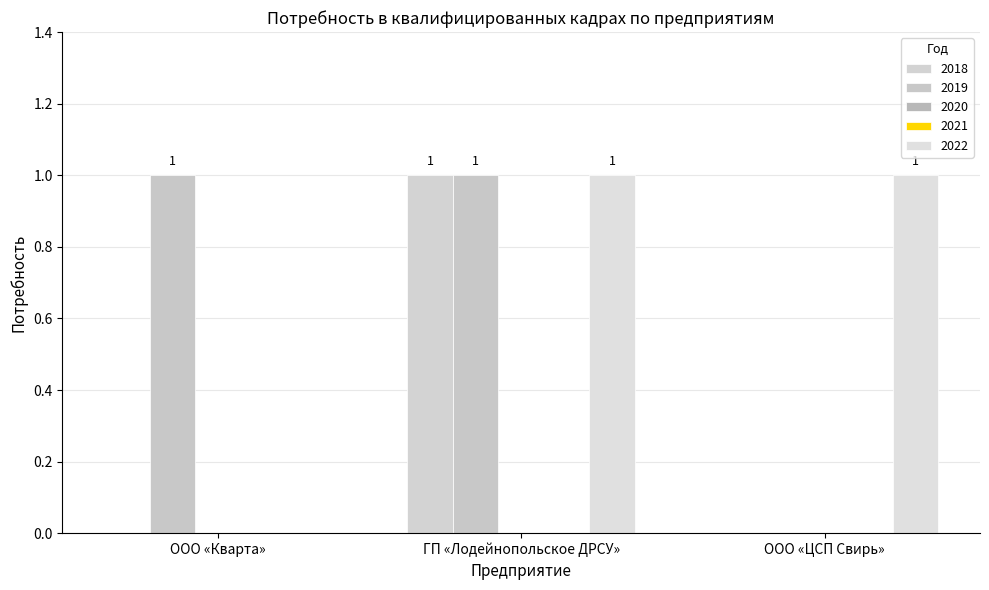

At ООО «ЦСП Свирь», list the series in order from largest to smallest.

2022, 2018, 2019